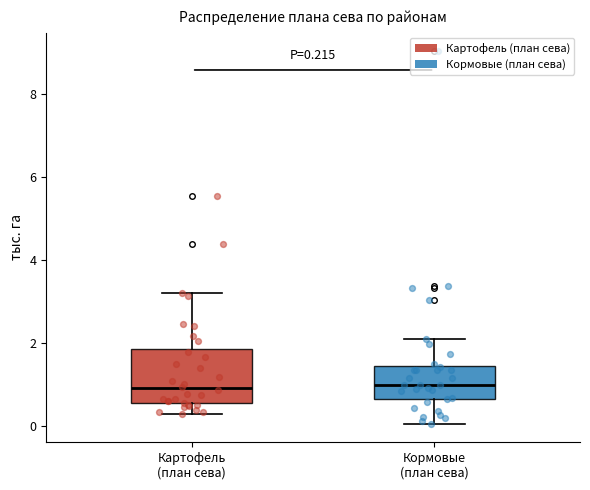

Which box is the tallest, from its lower edge to its upper edge?

Картофель (план сева)